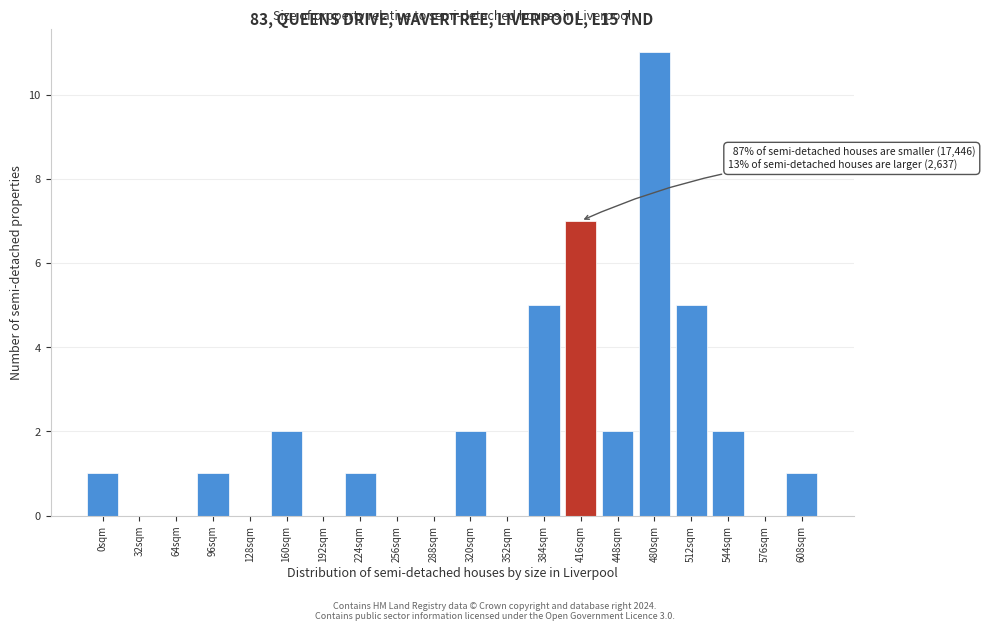

Reading left to right, what are all the values shown in this chart?

0sqm=1	32sqm=0	64sqm=0	96sqm=1	128sqm=0	160sqm=2	192sqm=0	224sqm=1	256sqm=0	288sqm=0	320sqm=2	352sqm=0	384sqm=5	416sqm=7	448sqm=2	480sqm=11	512sqm=5	544sqm=2	576sqm=0	608sqm=1